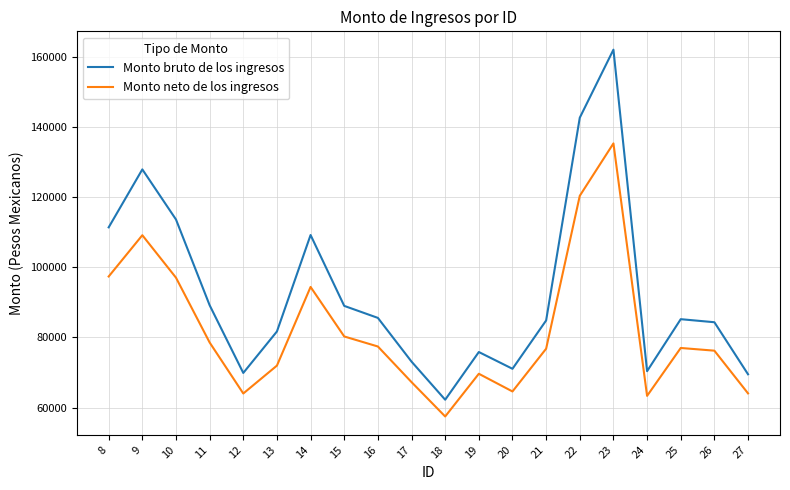

Which series has the largest range (max minus min)?

Monto bruto de los ingresos